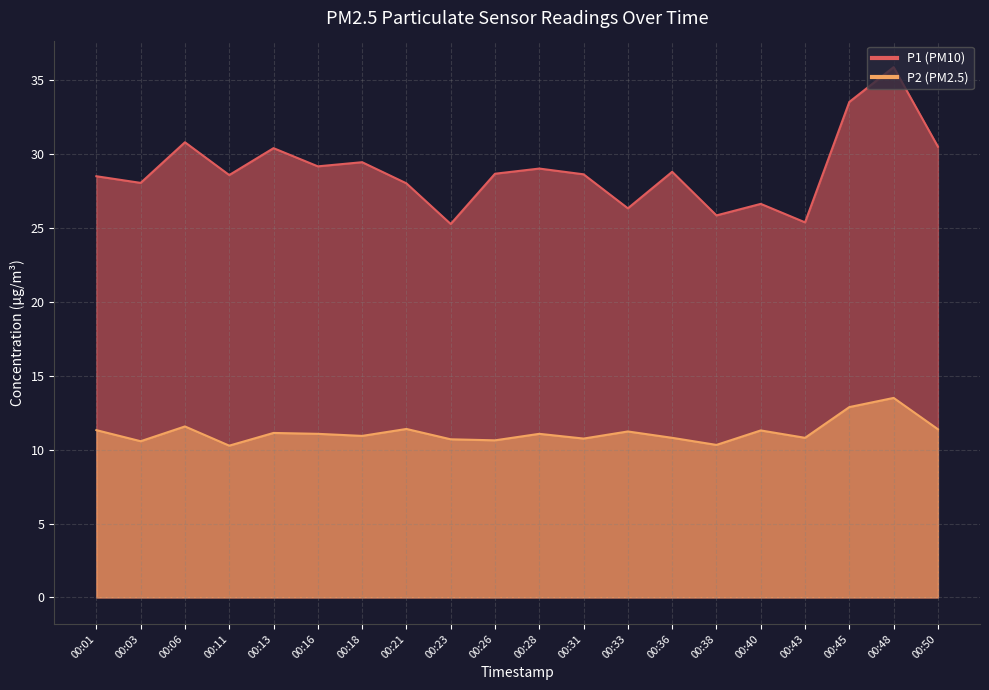

Rank the categories by P1 value from lowest to highest.

00:23, 00:43, 00:38, 00:33, 00:40, 00:21, 00:03, 00:01, 00:11, 00:31, 00:26, 00:36, 00:28, 00:16, 00:18, 00:13, 00:50, 00:06, 00:45, 00:48